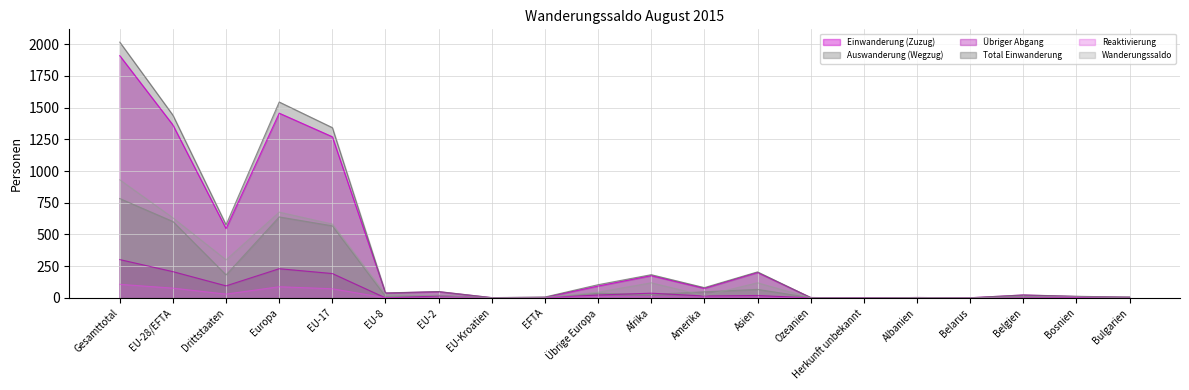

What is the label of the 20th point from the right?

Gesamttotal